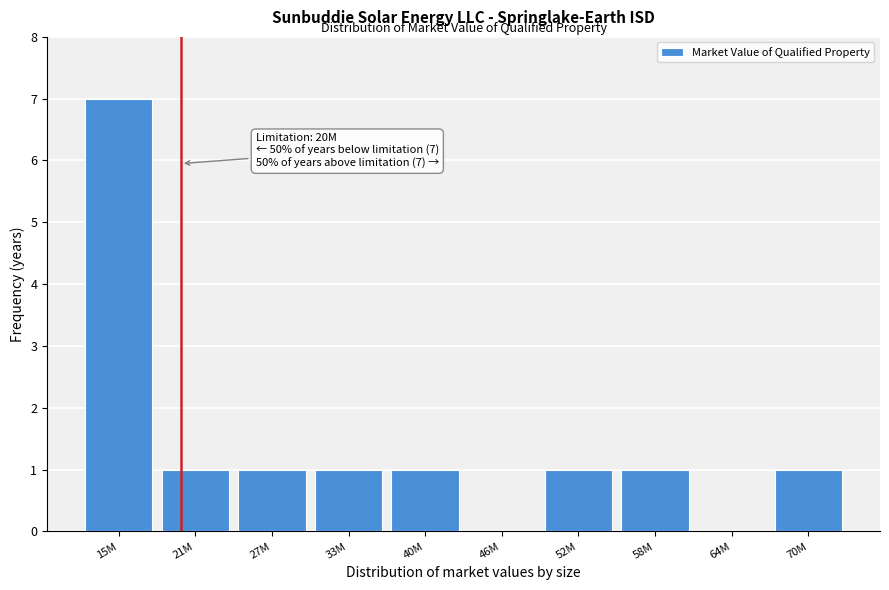

Reading left to right, list all the values displayed in this chart.

15M=7	21M=1	27M=1	33M=1	40M=1	46M=0	52M=1	58M=1	64M=0	70M=1